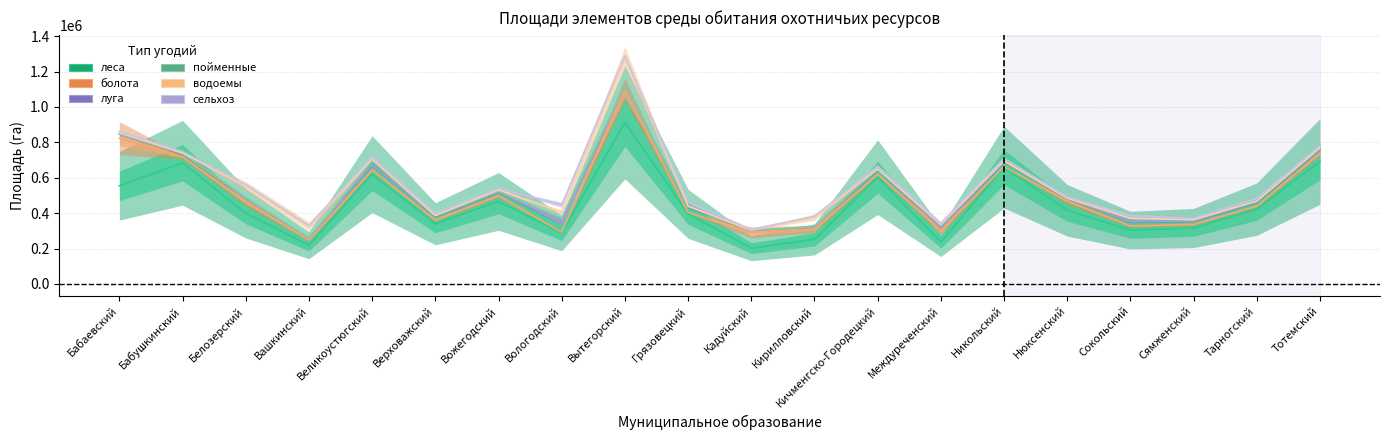

What is the difference between the highest and lowest values at Бабушкинский?

62685.2